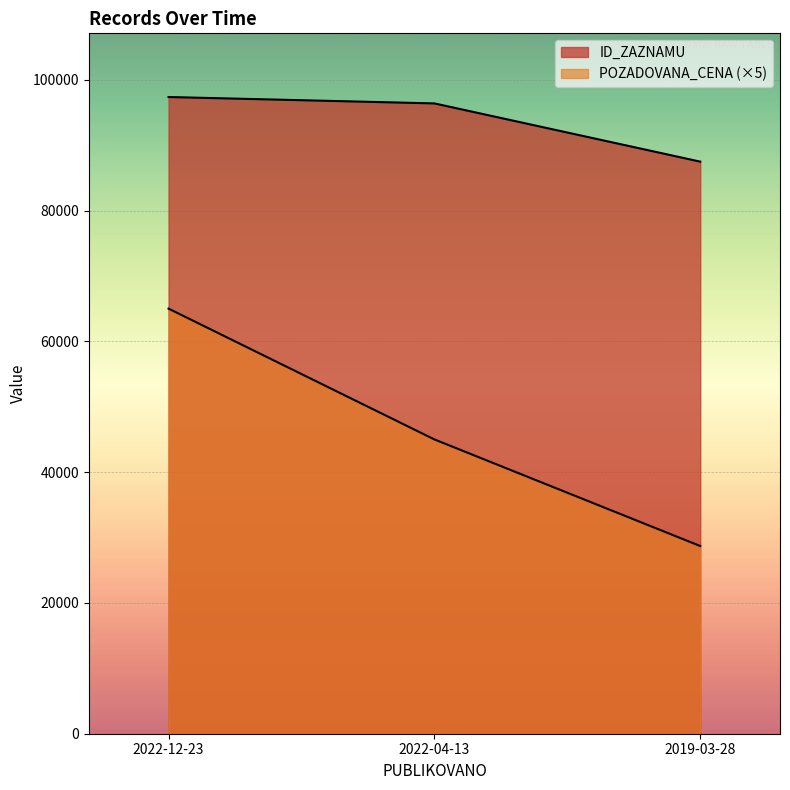

At which label does ID_ZAZNAMU first exceed 96382?

2022-12-23